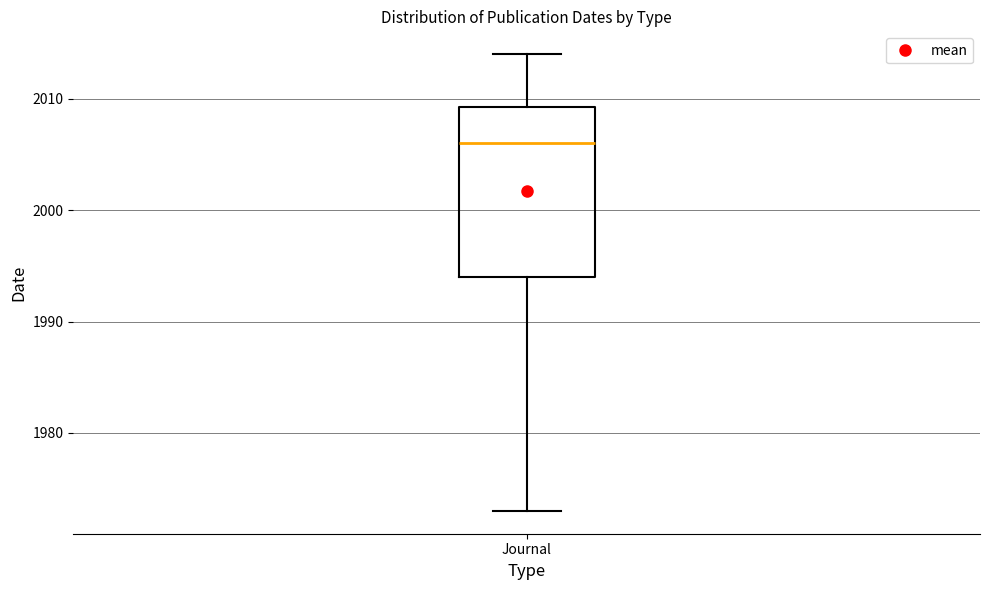

Transcribe this box plot: give where the median line is, the range the box spans, and where the two whiskers end, as read against the y-axis. The values are not printed on the chart, so give them approximately, as read against the axis.

median 2006, box 1994 to 2009, whiskers 1973 to 2014